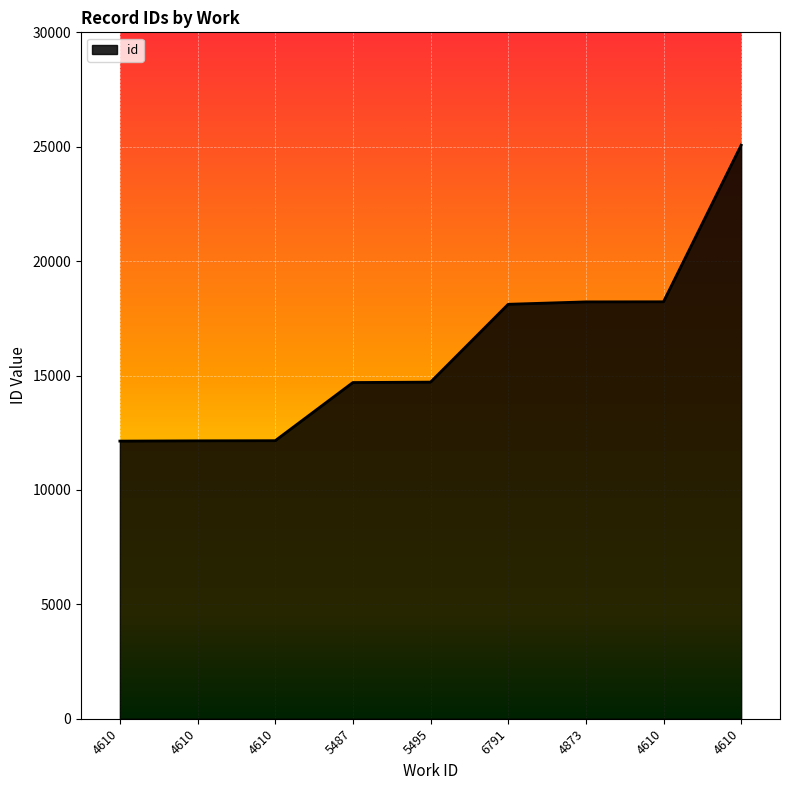

Does the chart have visible grid lines?

Yes